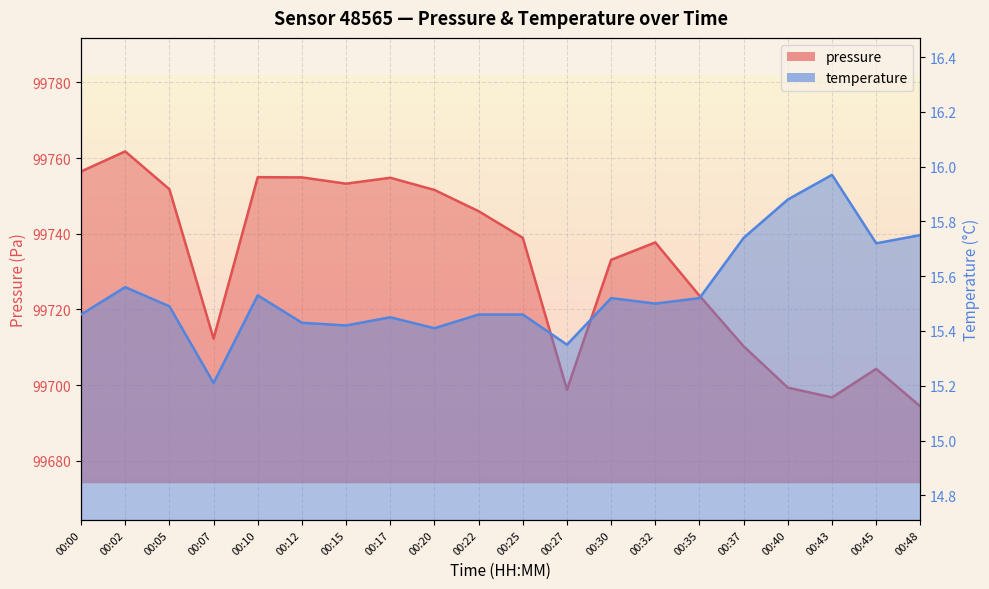

Reading left to right, transcribe all the data shown in this chart.

pressure: 00:00=99756.4	00:02=99761.8	00:05=99751.8	00:07=99712.3	00:10=99754.9	00:12=99754.9	00:15=99753.2	00:17=99754.8	00:20=99751.6	00:22=99745.9	00:25=99738.9	00:27=99698.8	00:30=99733.1	00:32=99737.7	00:35=99723.6	00:37=99710.2	00:40=99699.3	00:43=99696.7	00:45=99704.3	00:48=99694.3
temperature: 00:00=15.5	00:02=15.6	00:05=15.5	00:07=15.2	00:10=15.5	00:12=15.4	00:15=15.4	00:17=15.4	00:20=15.4	00:22=15.5	00:25=15.5	00:27=15.3	00:30=15.5	00:32=15.5	00:35=15.5	00:37=15.7	00:40=15.9	00:43=16.0	00:45=15.7	00:48=15.8